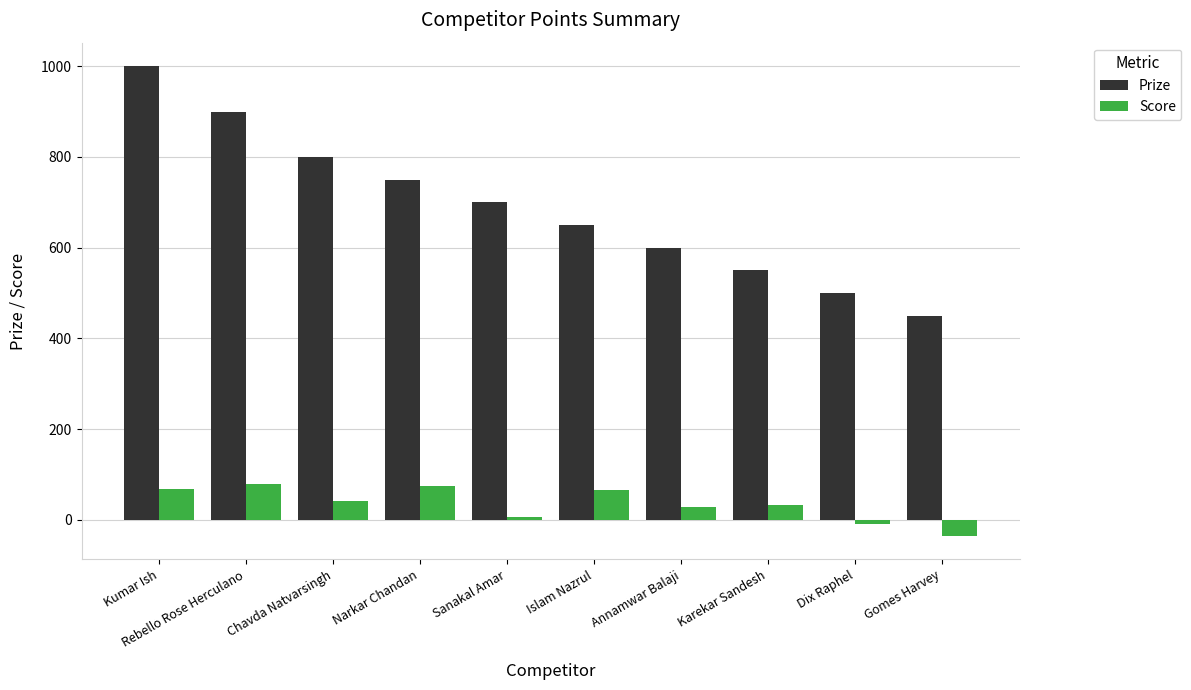

Rank the series by their average value, from lowest to highest.

Score, Prize